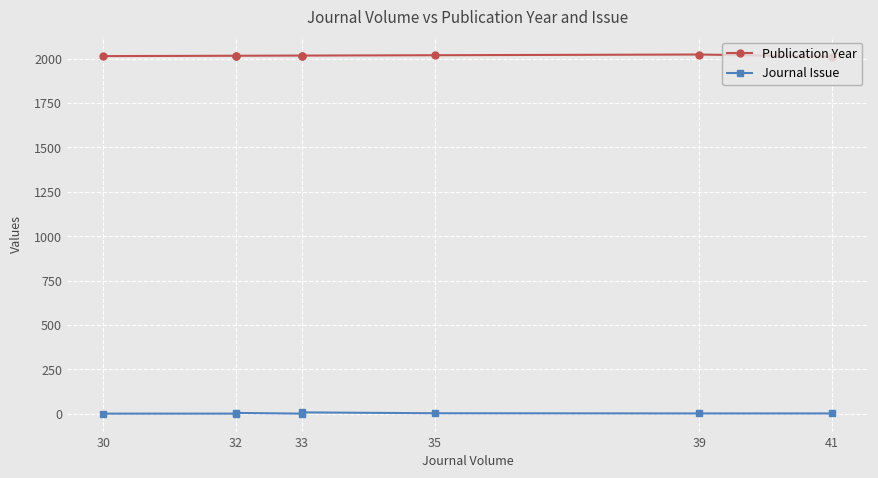

How many interior local peaks does the Journal Issue series have?

2